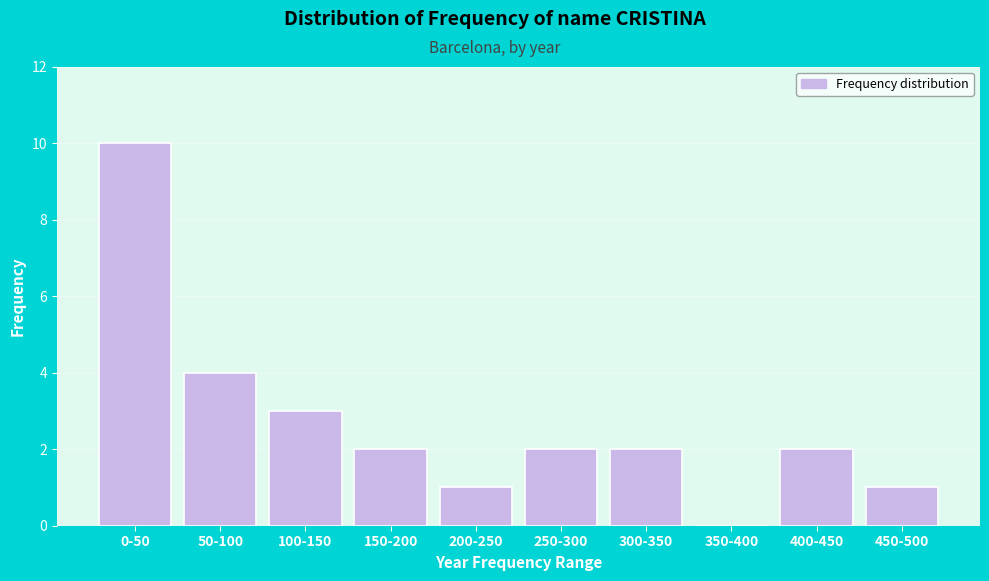

Reading right to left, transcribe all the data shown in this chart.

450-500=1	400-450=2	350-400=0	300-350=2	250-300=2	200-250=1	150-200=2	100-150=3	50-100=4	0-50=10